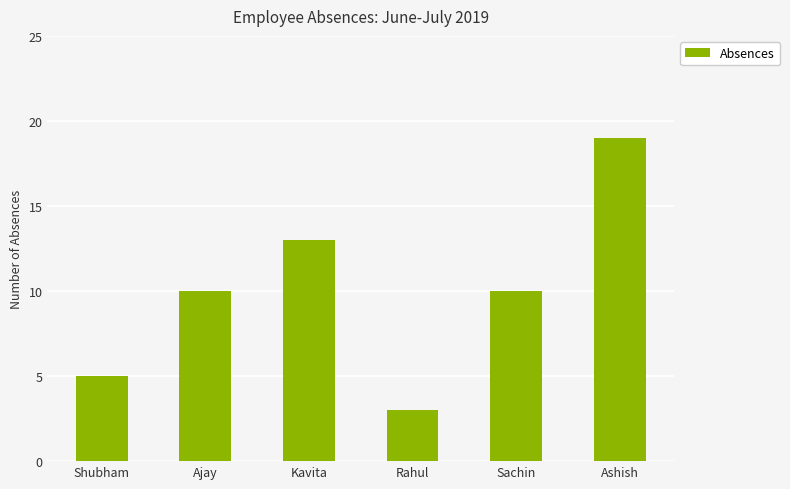

What is the minimum value shown in the chart?

3